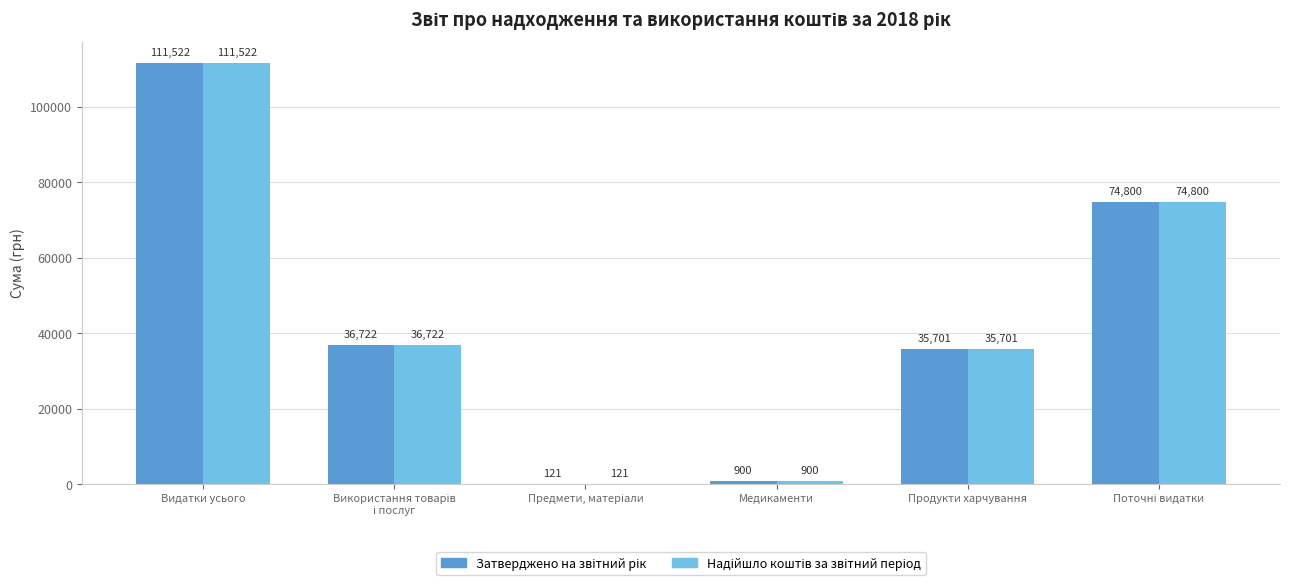

At which category is the sum across all series the highest?

Видатки усього